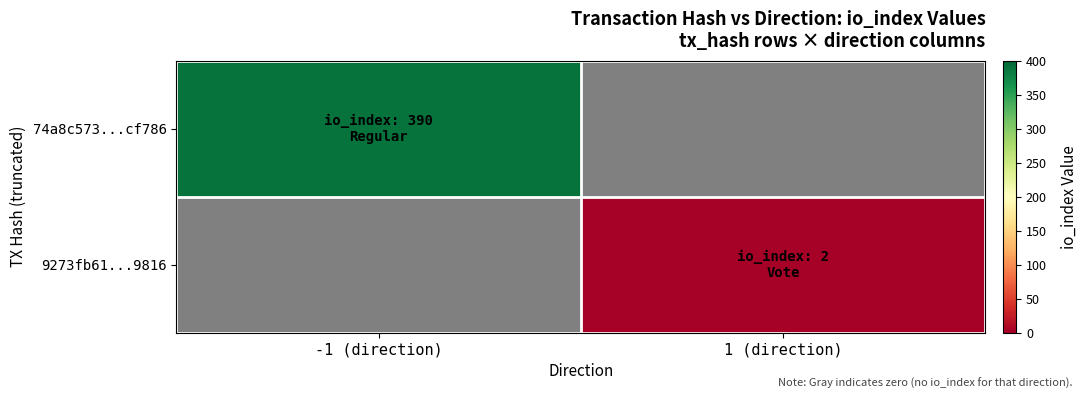

Rank the series at -1 (direction) from highest to lowest value.

74a8c573...cf786, 9273fb61...9816